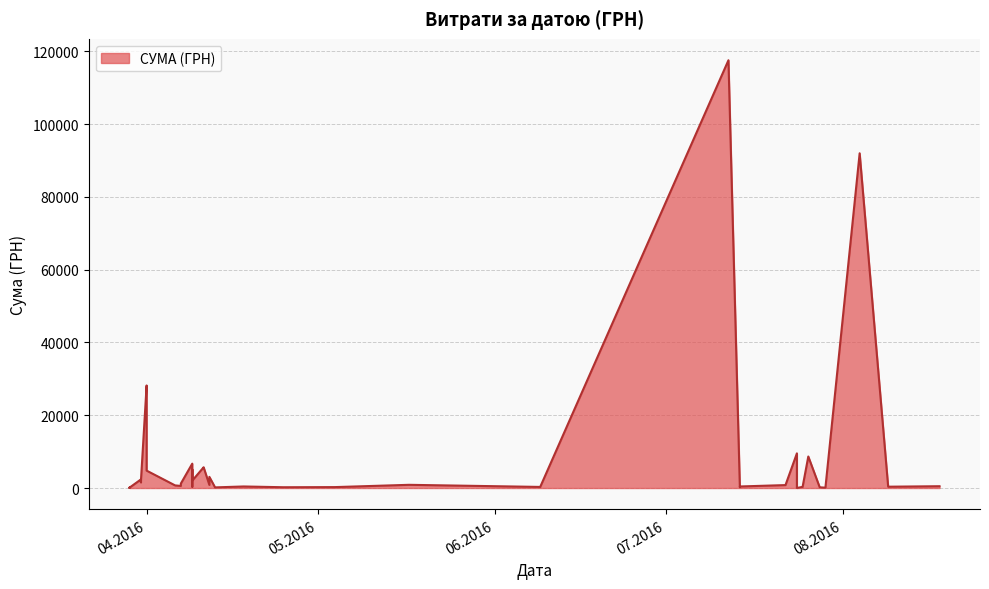

How many lines are shown in the chart?

1